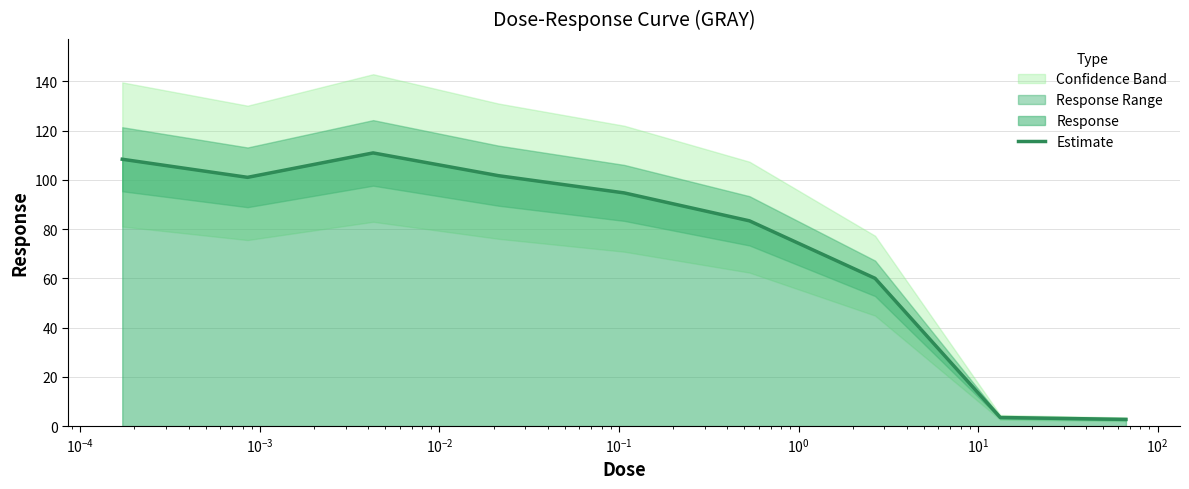

Count the number of values greater than 94.

5